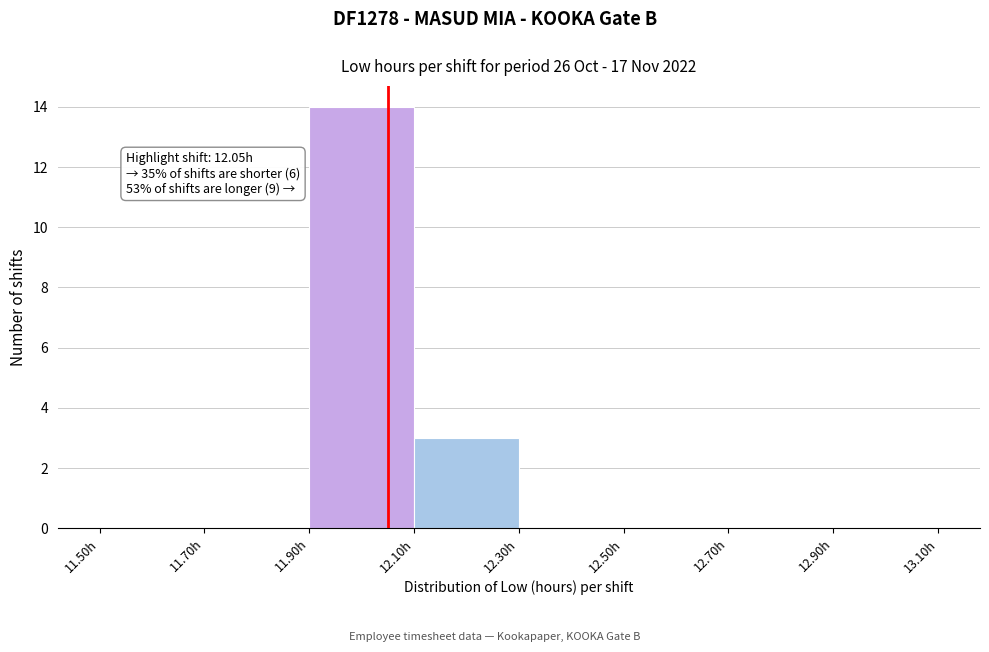

Over which range of the x-axis is the bar tallest?

11.9 to 12.1